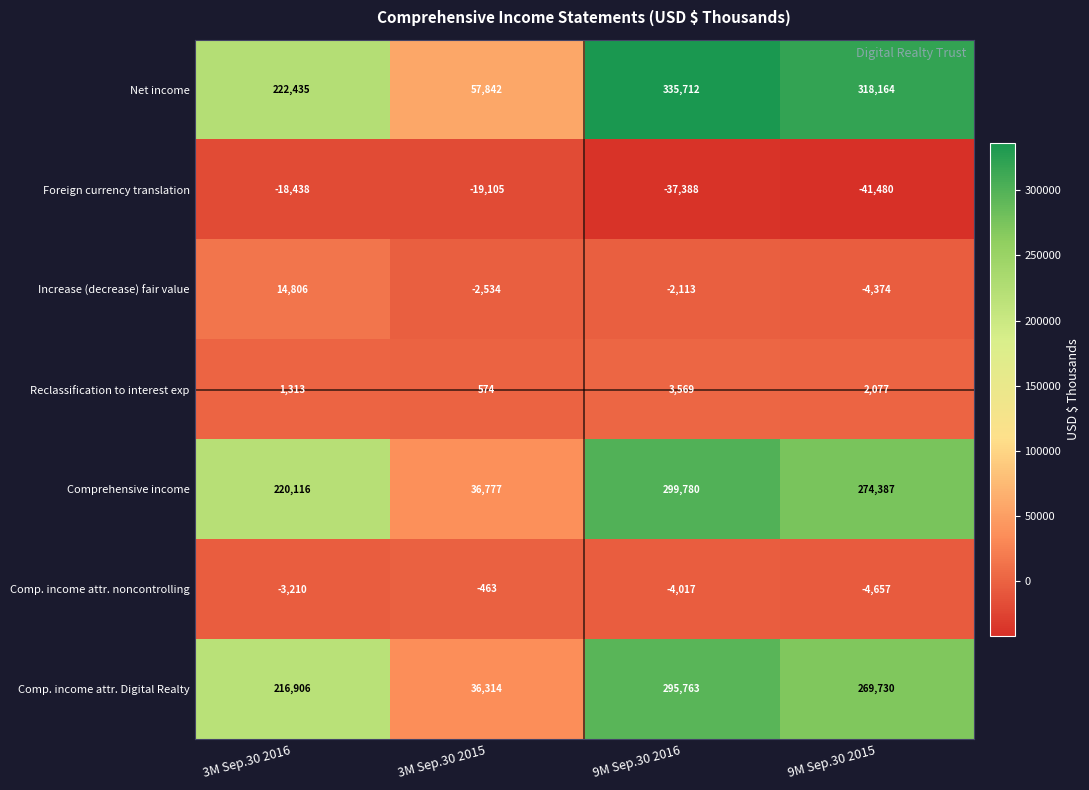

What is the difference between the second highest and second lowest values in the Foreign currency translation series?

18283